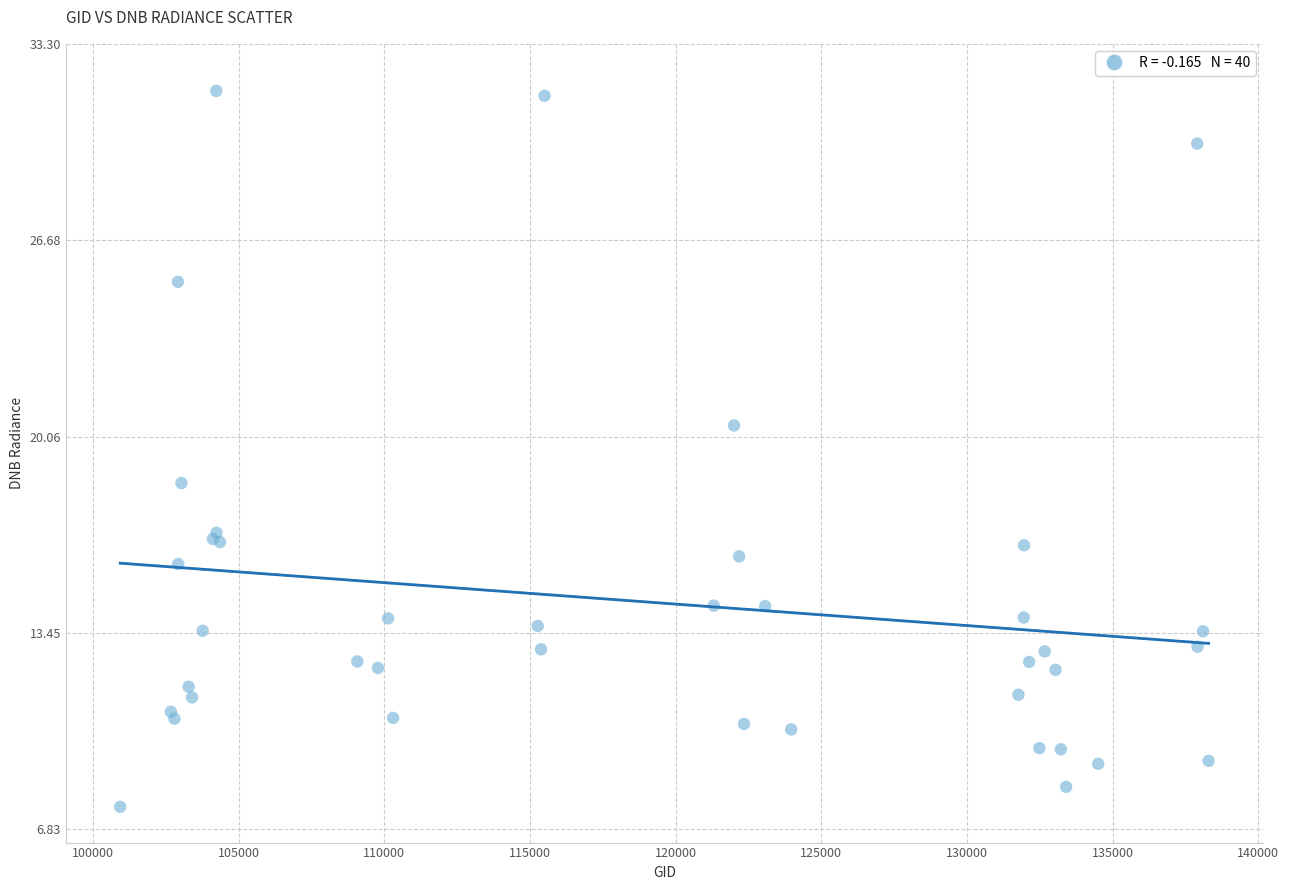

What Y value in the scatter plot is closest to 19?

18.5